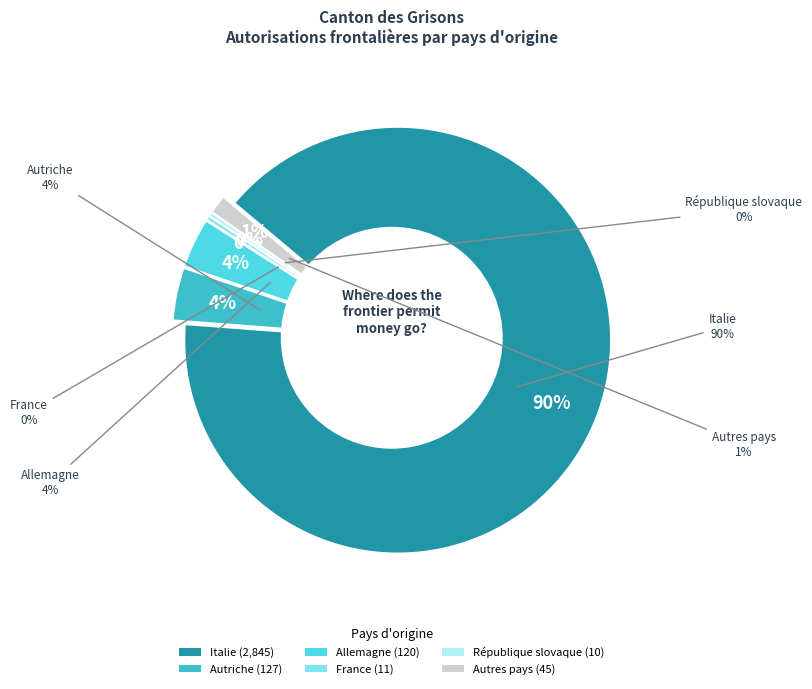

What portion of the pie excludes Autriche?

96.0%